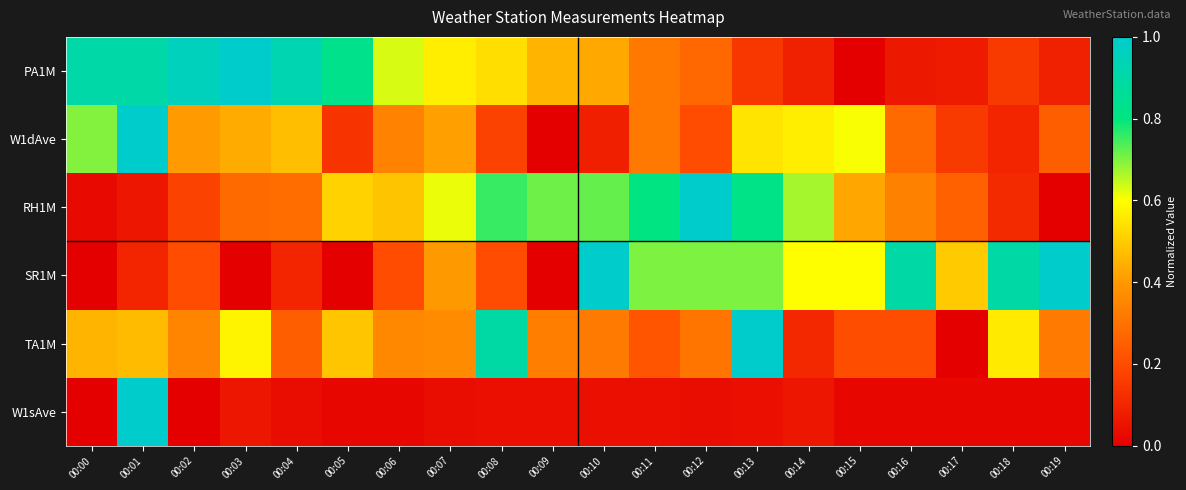

Count the number of categories in the chart.

20